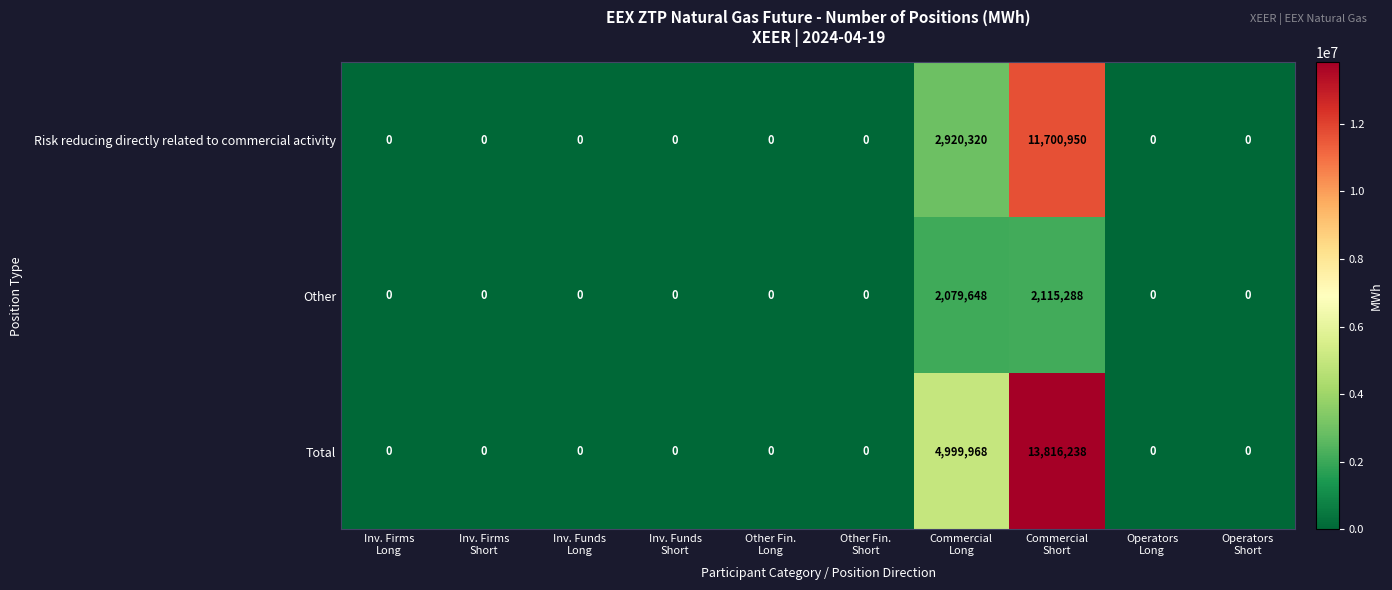

What is the difference between the maximum and minimum values in the Risk reducing directly related to commercial activity series?

11700950